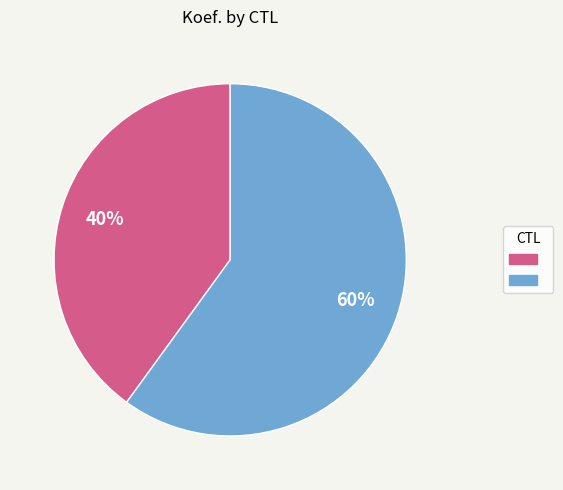

To the nearest percent, what is the difference between the largest and smallest slice percentages?

20%